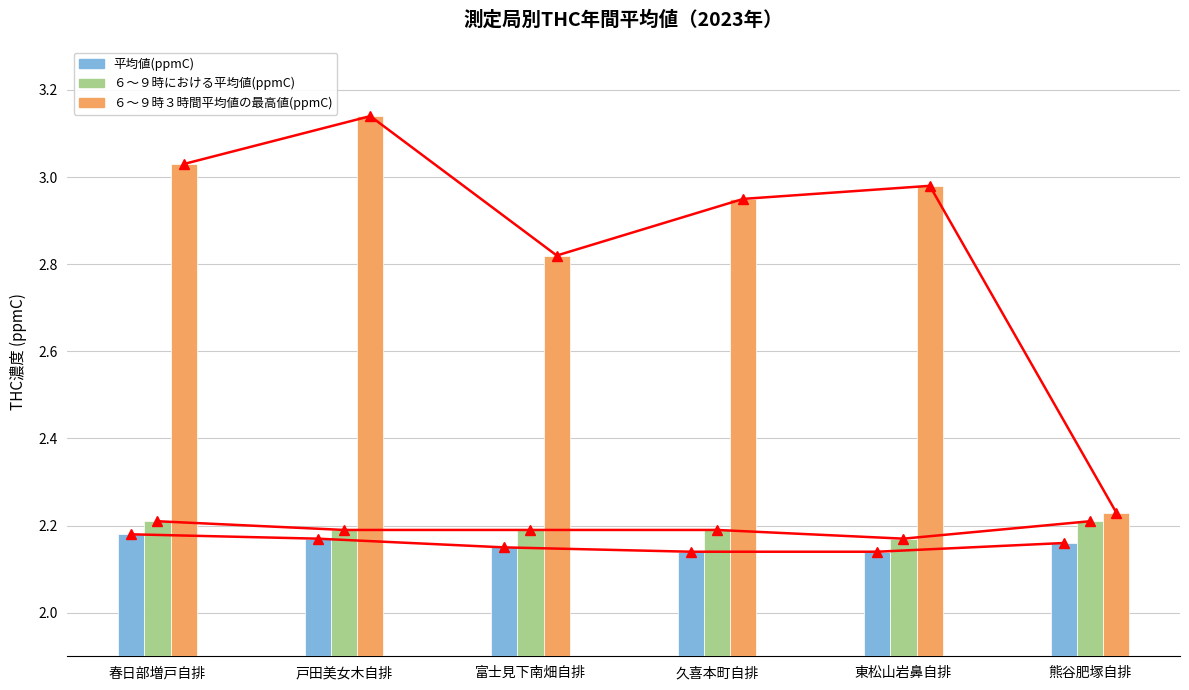

What position from the right is 春日部増戸自排?

6